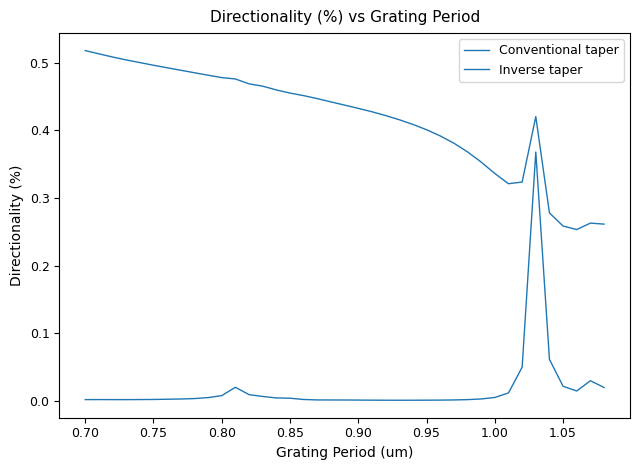

Which series has the largest total across all categories?

Conventional taper